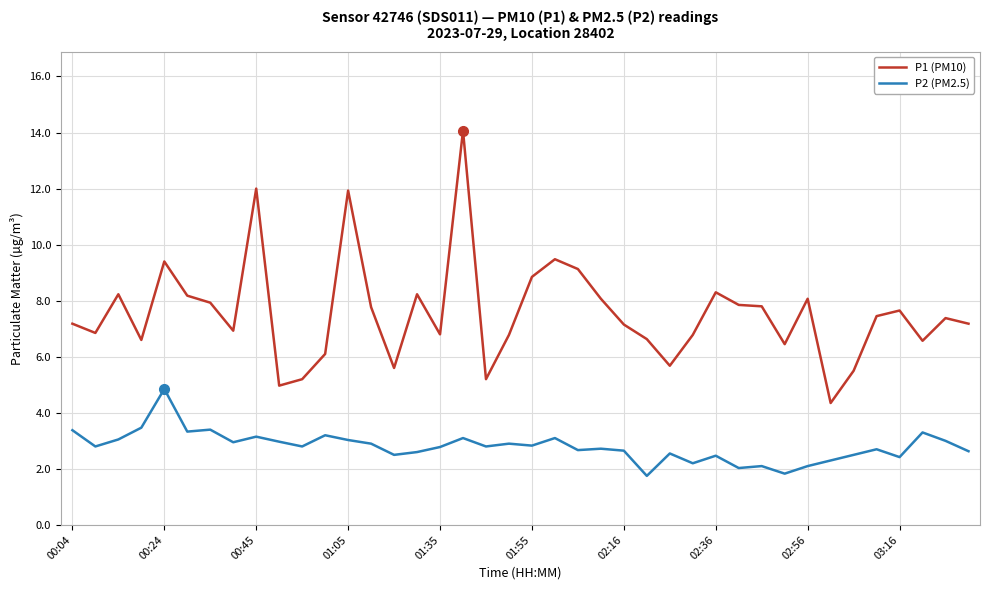

Which series has the widest spread of values?

P1 (PM10)